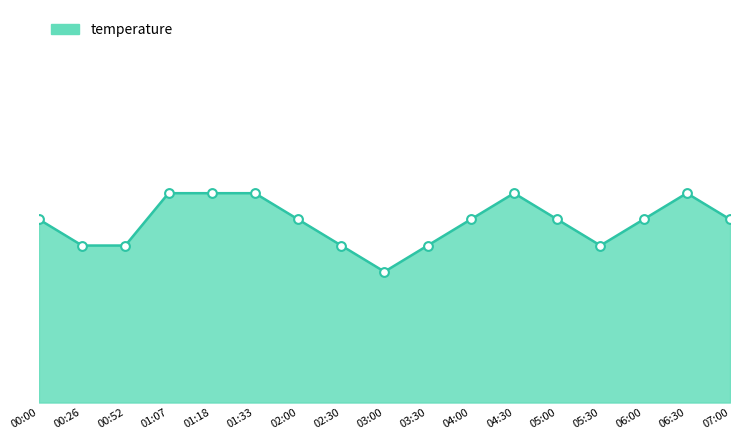

What is the change in value from 03:00 to 06:30?

+0.3